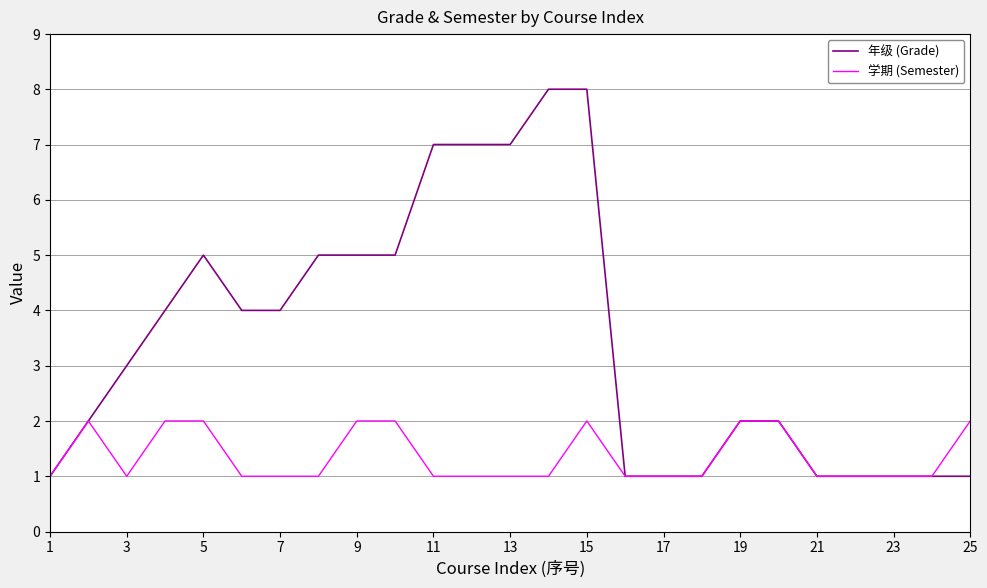

Which series has the widest spread of values?

年级 (Grade)